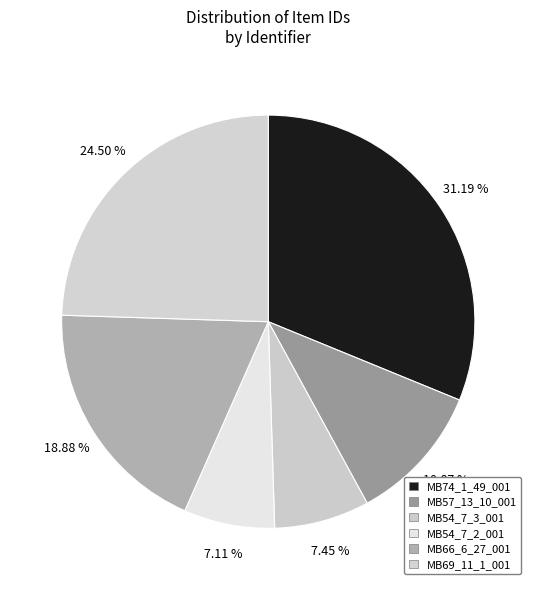

How much of the chart is everything except MB54_7_3_001?

92.6%